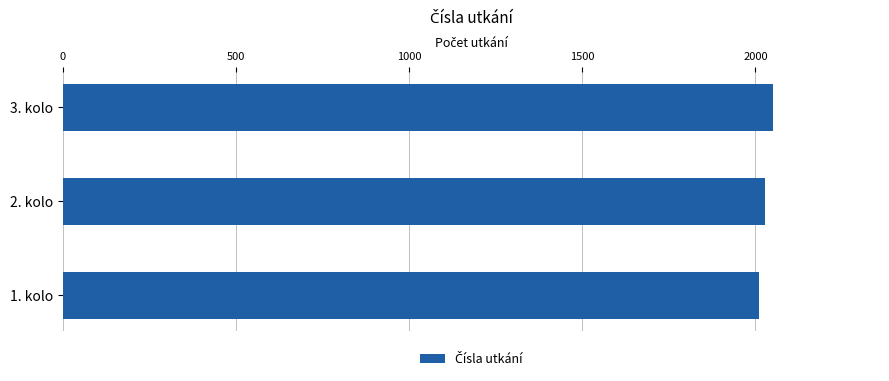

Approximately how many times larger is the value at 1. kolo compared to 2. kolo?

1.0